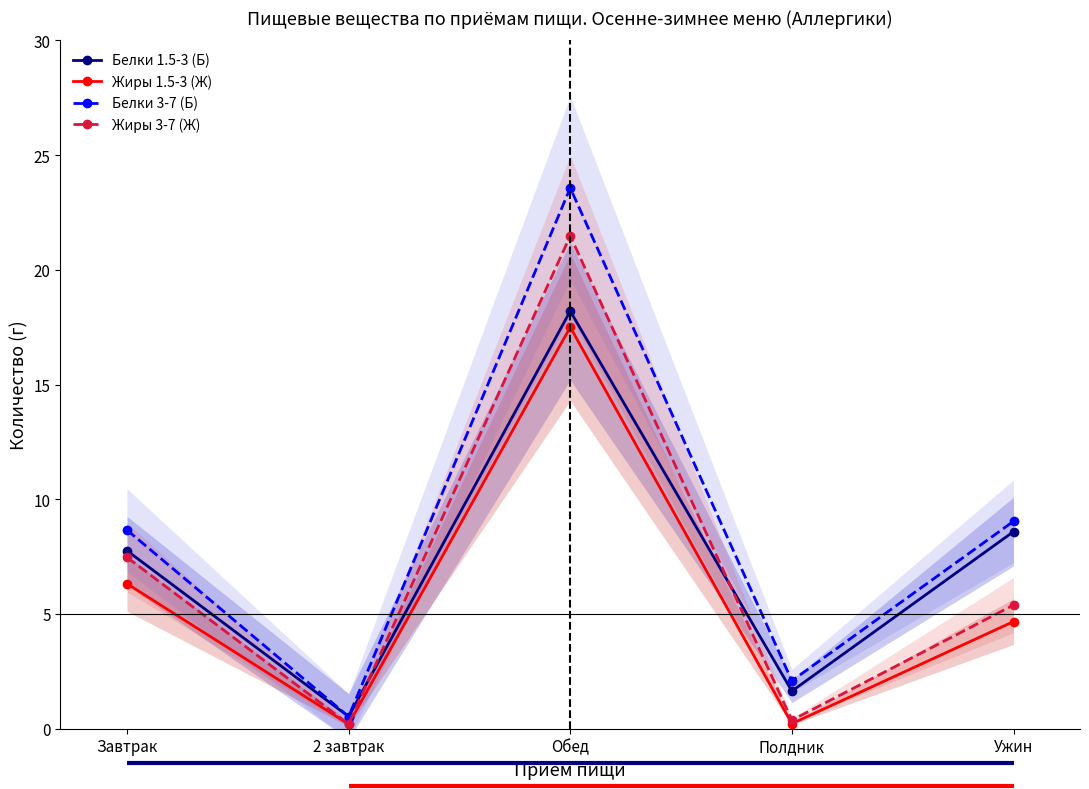

True or false: Жиры 1.5-3 (Ж) and Белки 1.5-3 (Б) cross at least once.

False